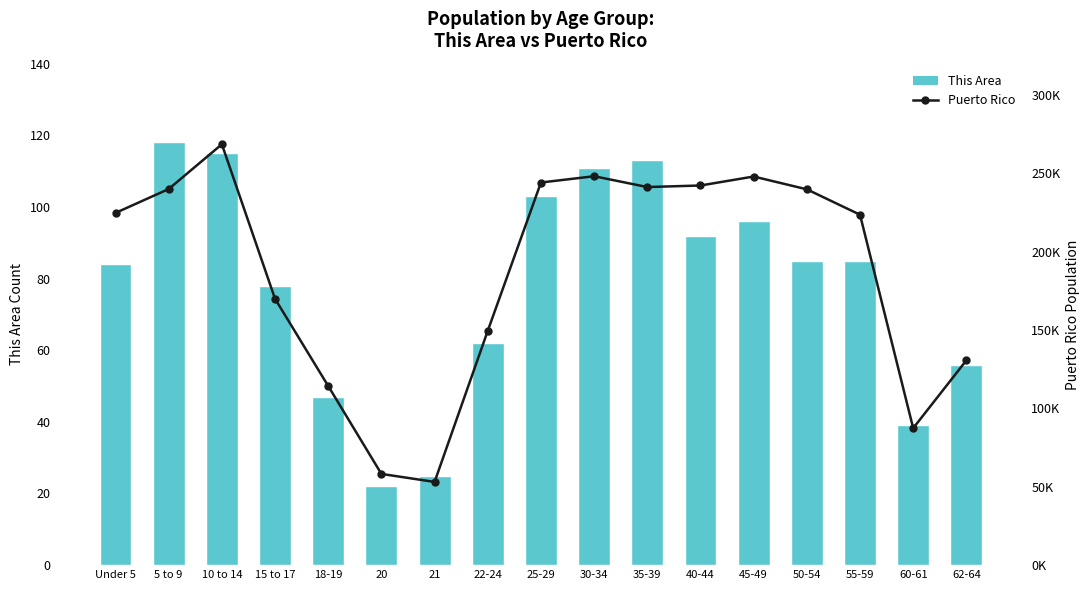

Rank the series at 60-61 from highest to lowest value.

Puerto Rico, This Area Population